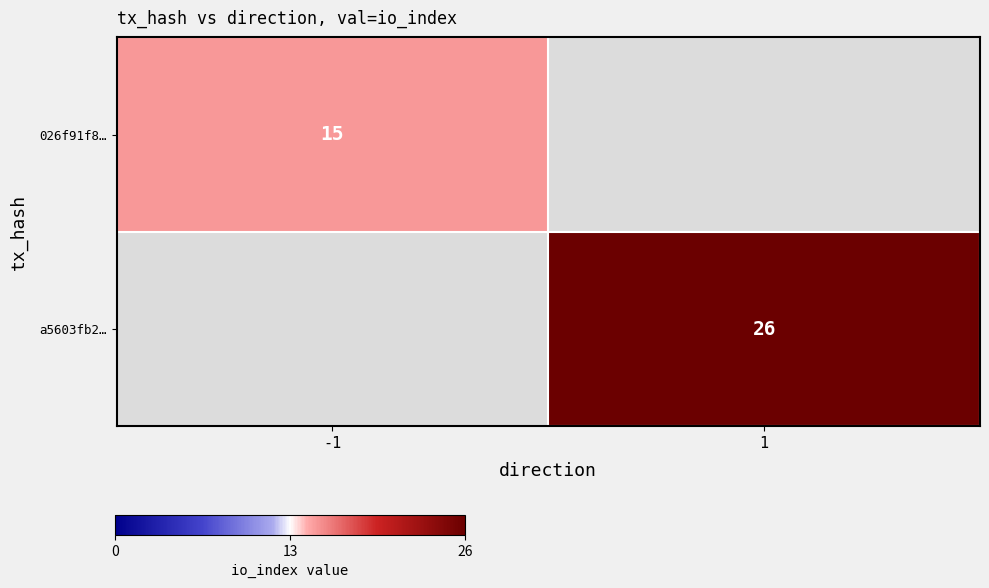

Is the value of 026f91f8… at -1 greater than the value of a5603fb2… at 1?

No